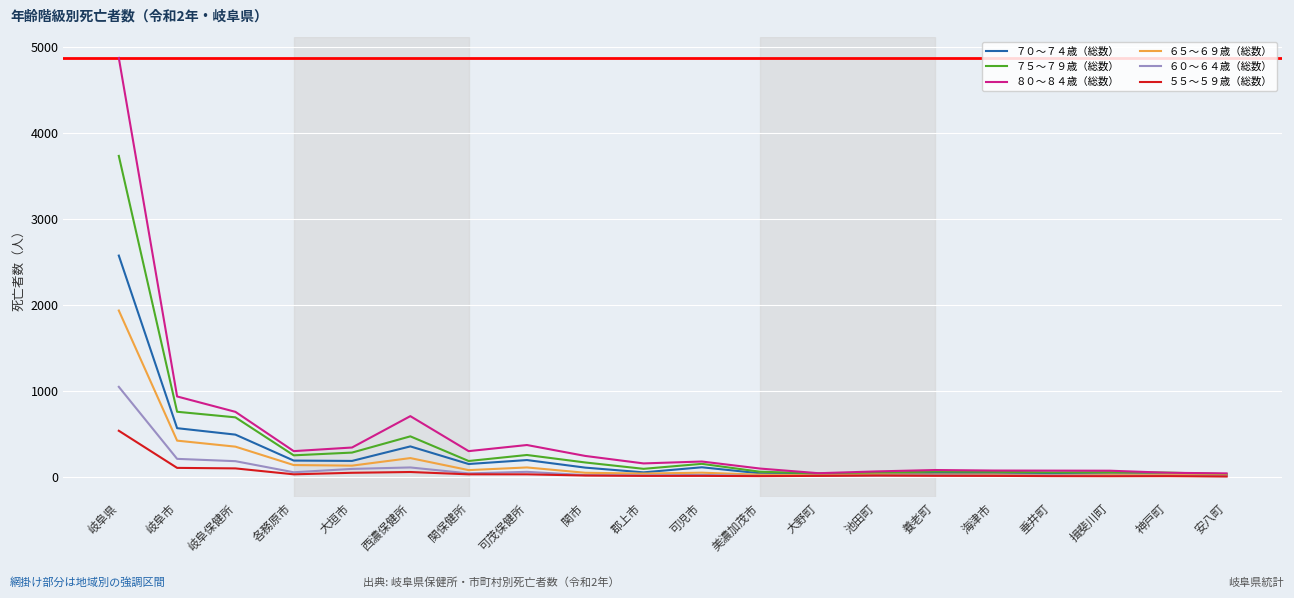

Does the chart have visible grid lines?

Yes